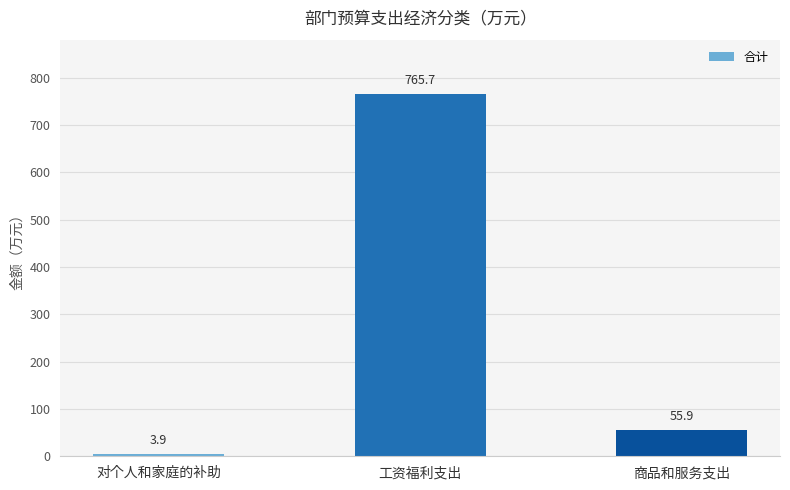

Which category has the highest value across all series?

工资福利支出